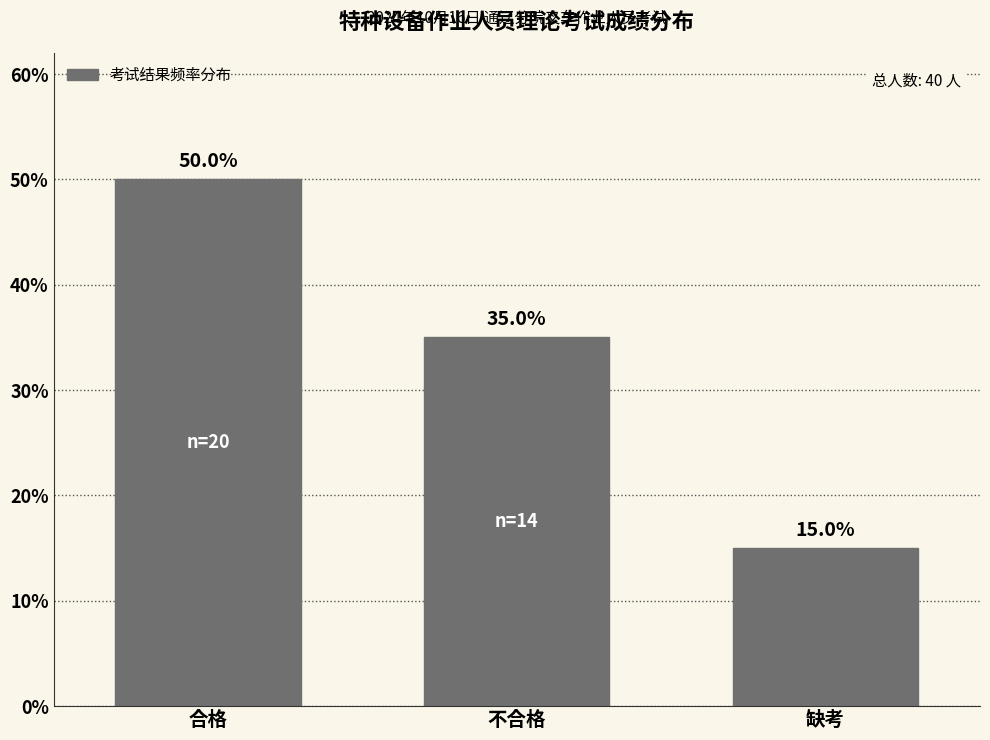

Reading left to right, what are all the values shown in this chart?

合格=50	不合格=35	缺考=15